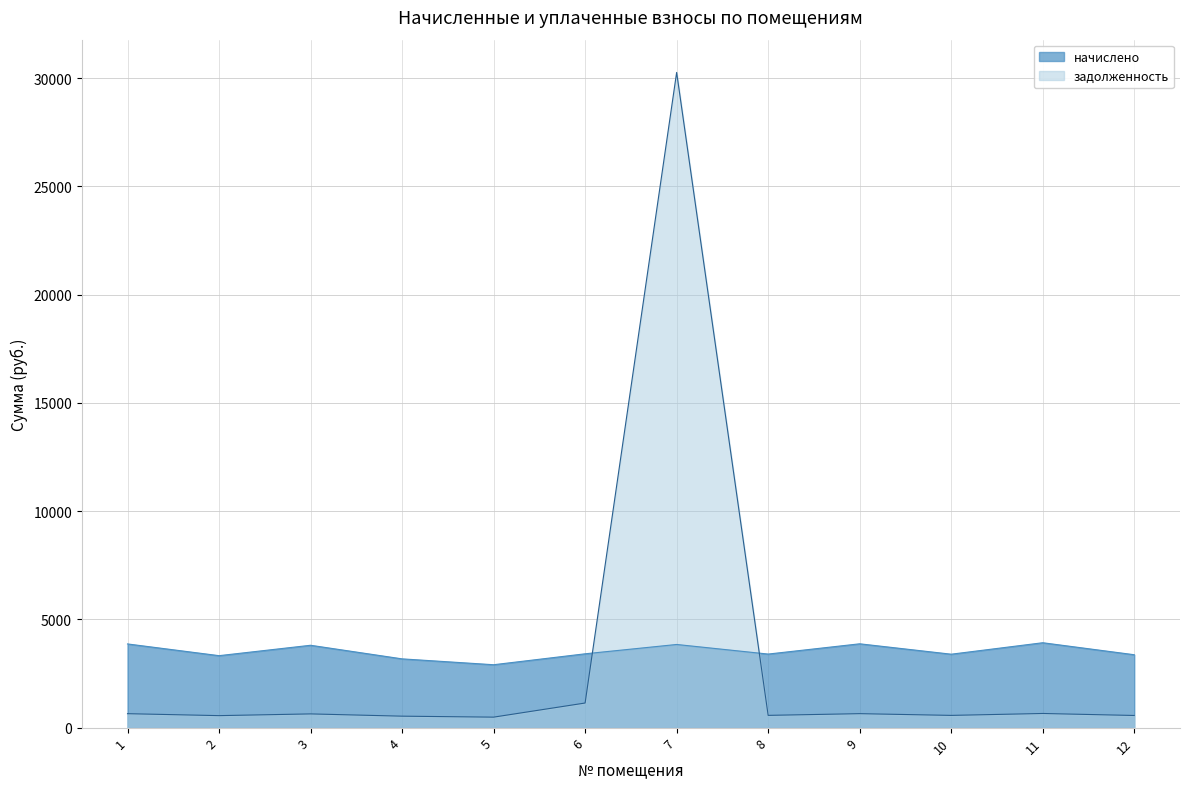

Reading left to right, list all the values displayed in this chart.

начислено: 3866.0	3324.2	3804.4	3176.5	2905.6	3410.4	3841.3	3398.1	3872.1	3392.0	3921.4	3367.3
задолженность: 644.3	554.0	634.1	529.4	484.3	1136.8	30265.6	566.4	645.4	565.3	653.6	561.2